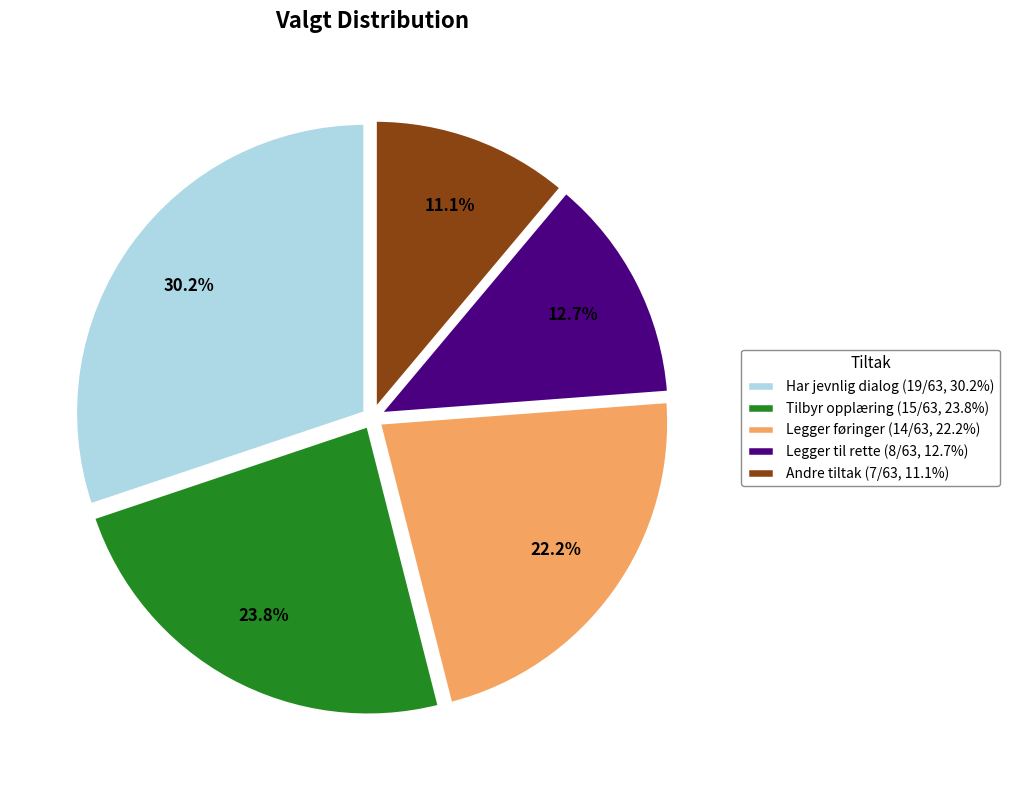

Does any single category account for the majority?

No